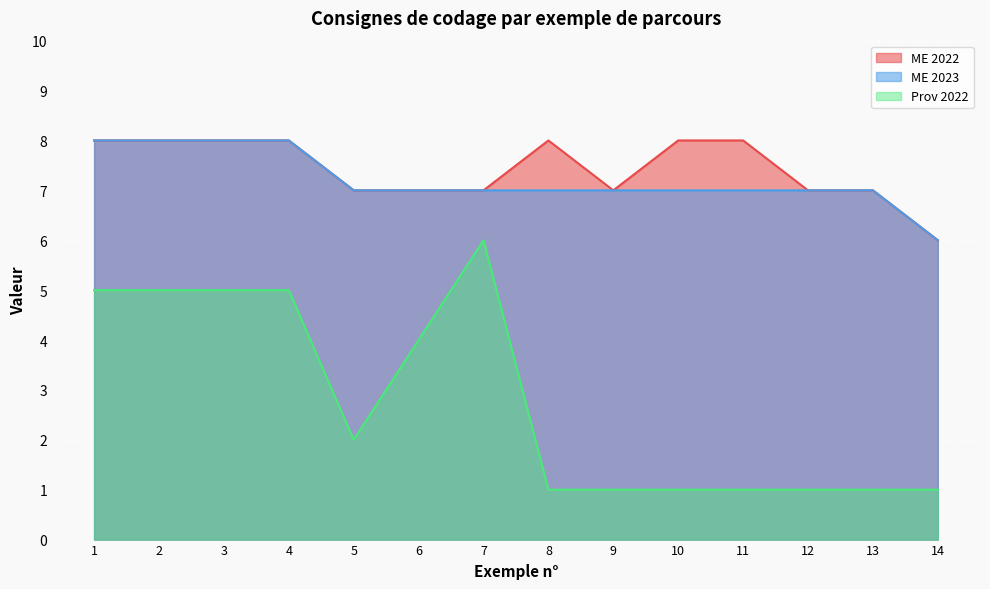

Reading left to right, list all the values displayed in this chart.

ME 2022: 1=8	2=8	3=8	4=8	5=7	6=7	7=7	8=8	9=7	10=8	11=8	12=7	13=7	14=6
ME 2023: 1=8	2=8	3=8	4=8	5=7	6=7	7=7	8=7	9=7	10=7	11=7	12=7	13=7	14=6
Prov 2022: 1=5	2=5	3=5	4=5	5=2	6=4	7=6	8=1	9=1	10=1	11=1	12=1	13=1	14=1